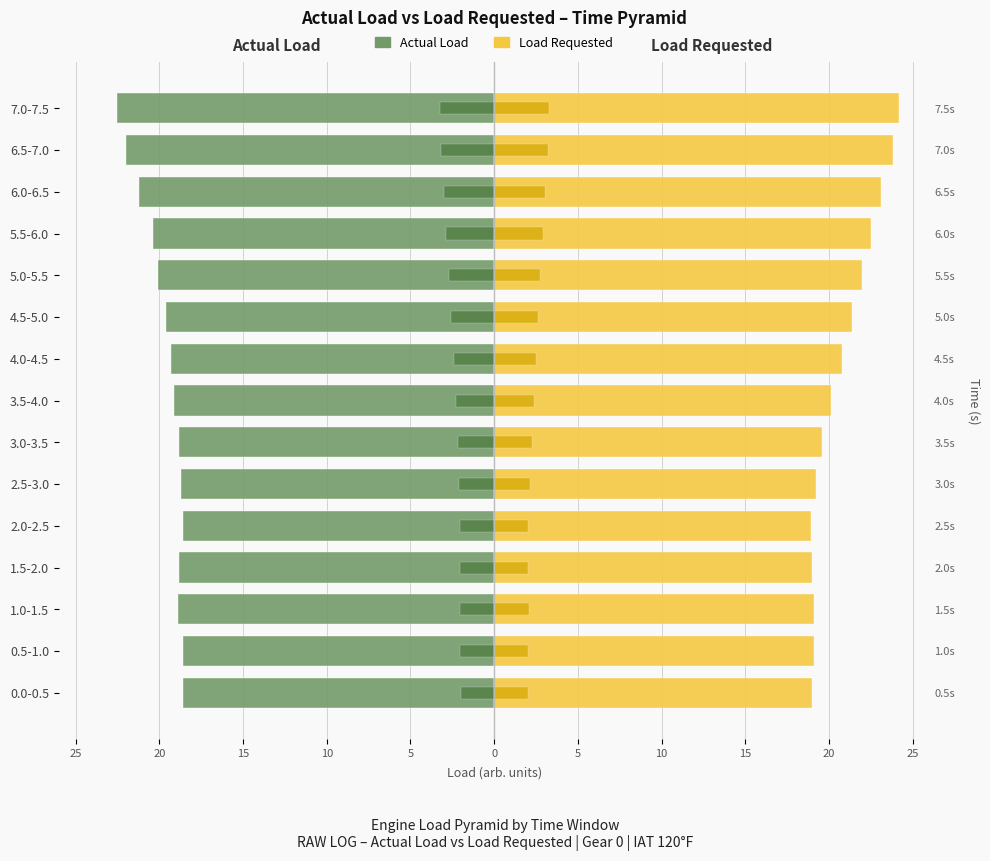

Which series has the largest total across all categories?

Load Requested